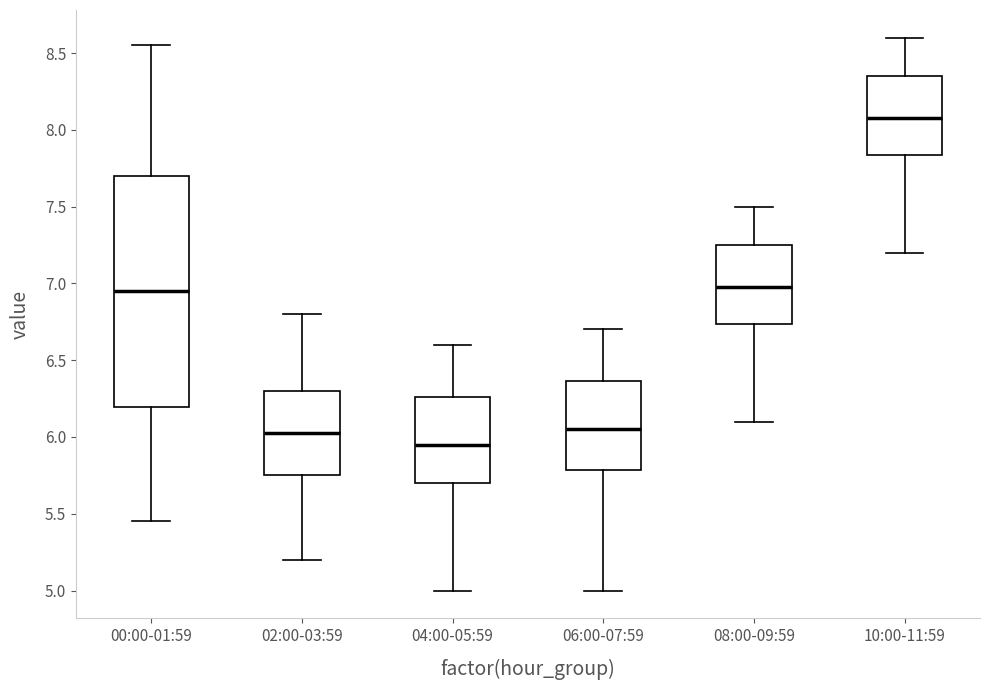

Which box is the tallest, from its lower edge to its upper edge?

00:00-01:59